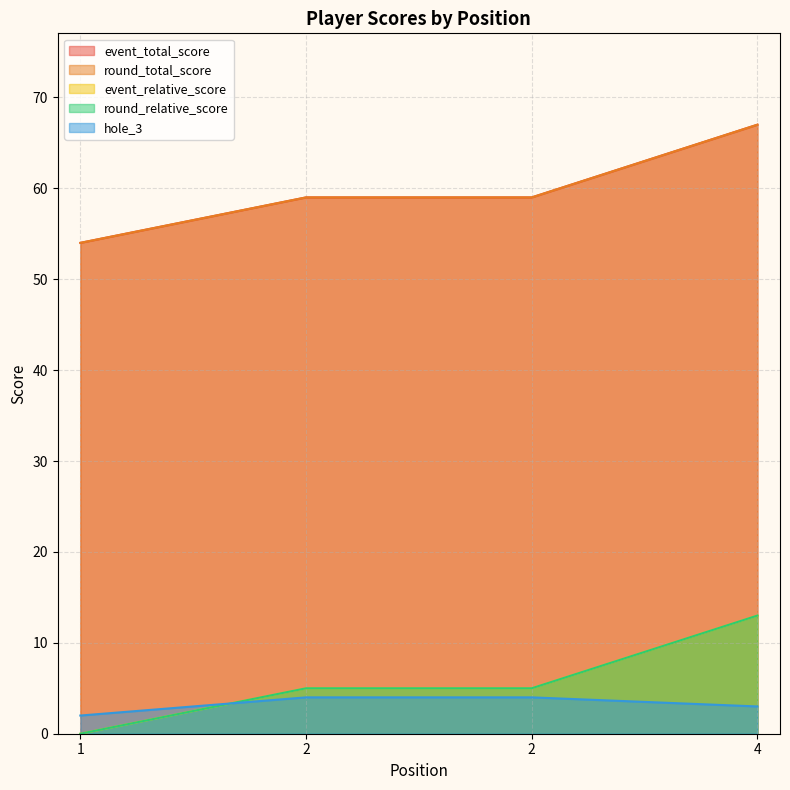

Which has a higher value, 2 or 1?

2